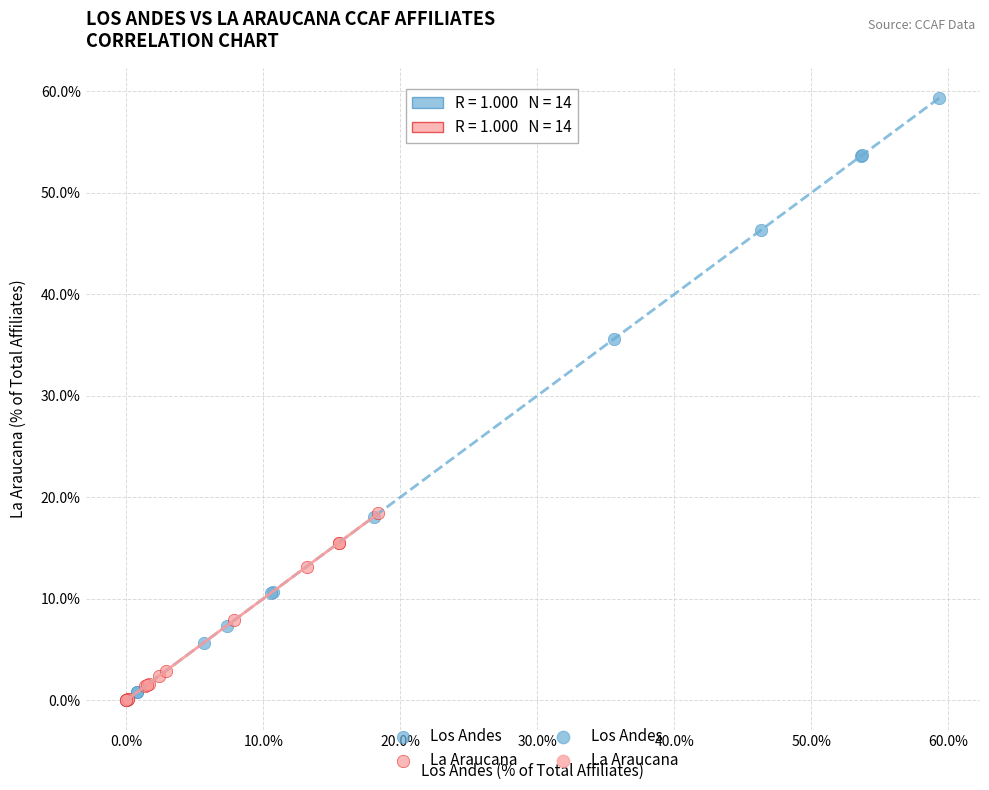

Which series contains the highest Y value?

Los Andes